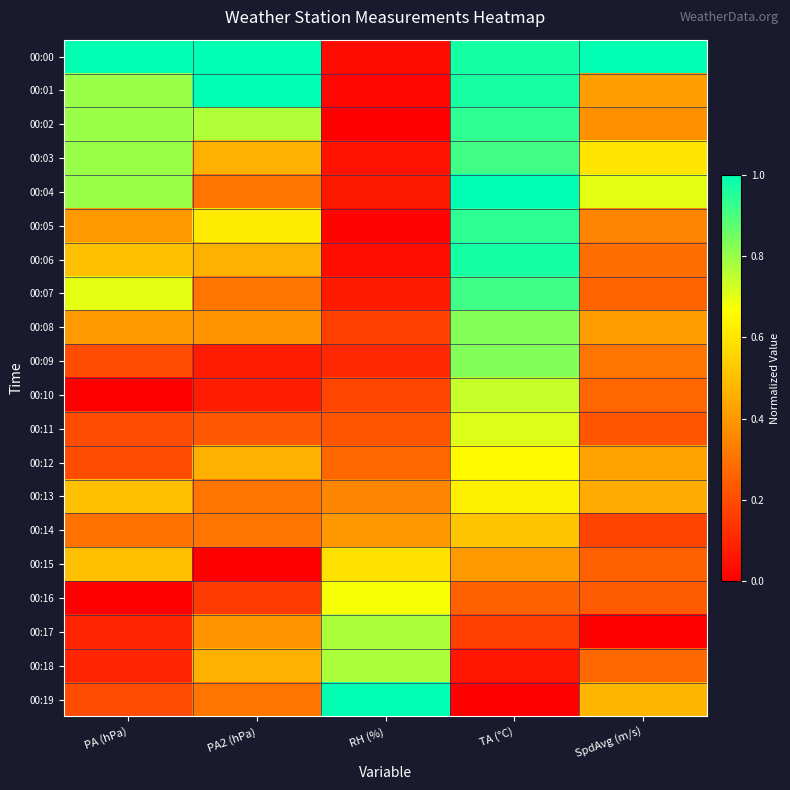

Which series changed the most between RH (%) and SpdAvg (m/s)?

00:00